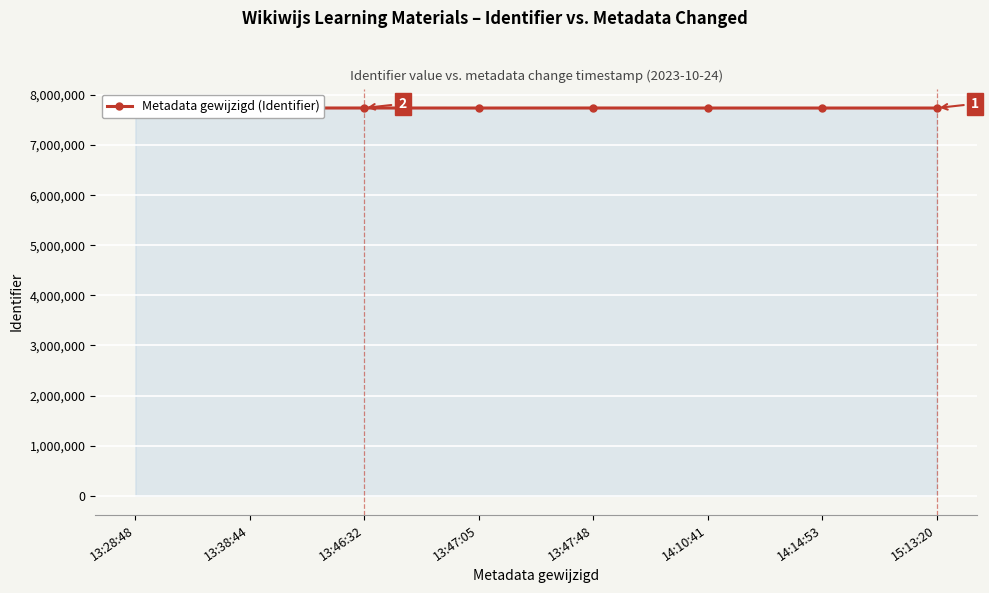

What is the ratio of the value at 13:46:32 to the value at 13:47:05?

1.0